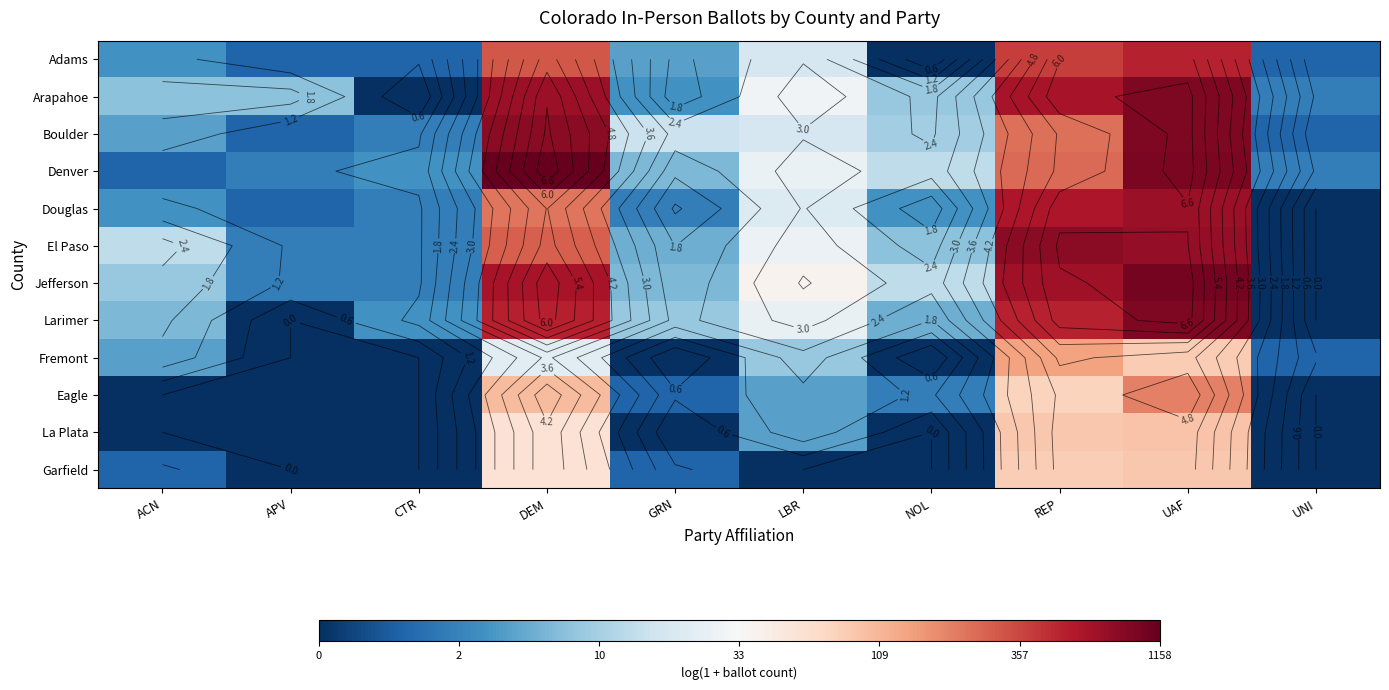

Which category has the highest value in the El Paso series?

REP